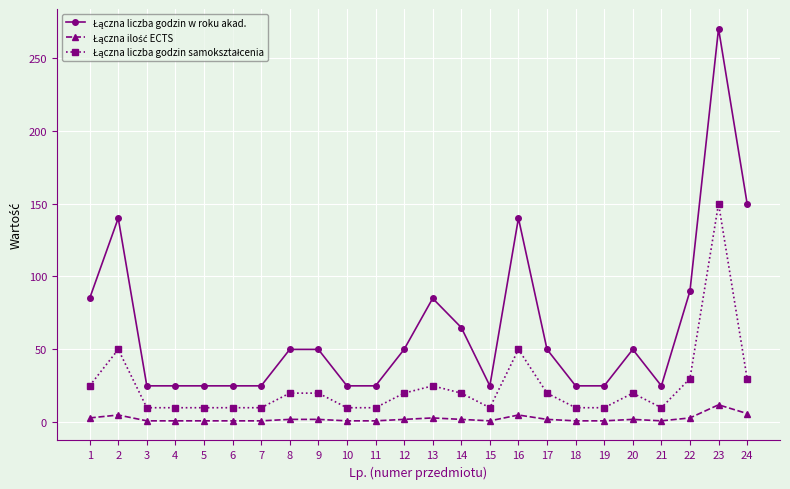

What is the maximum value shown in the chart?

270